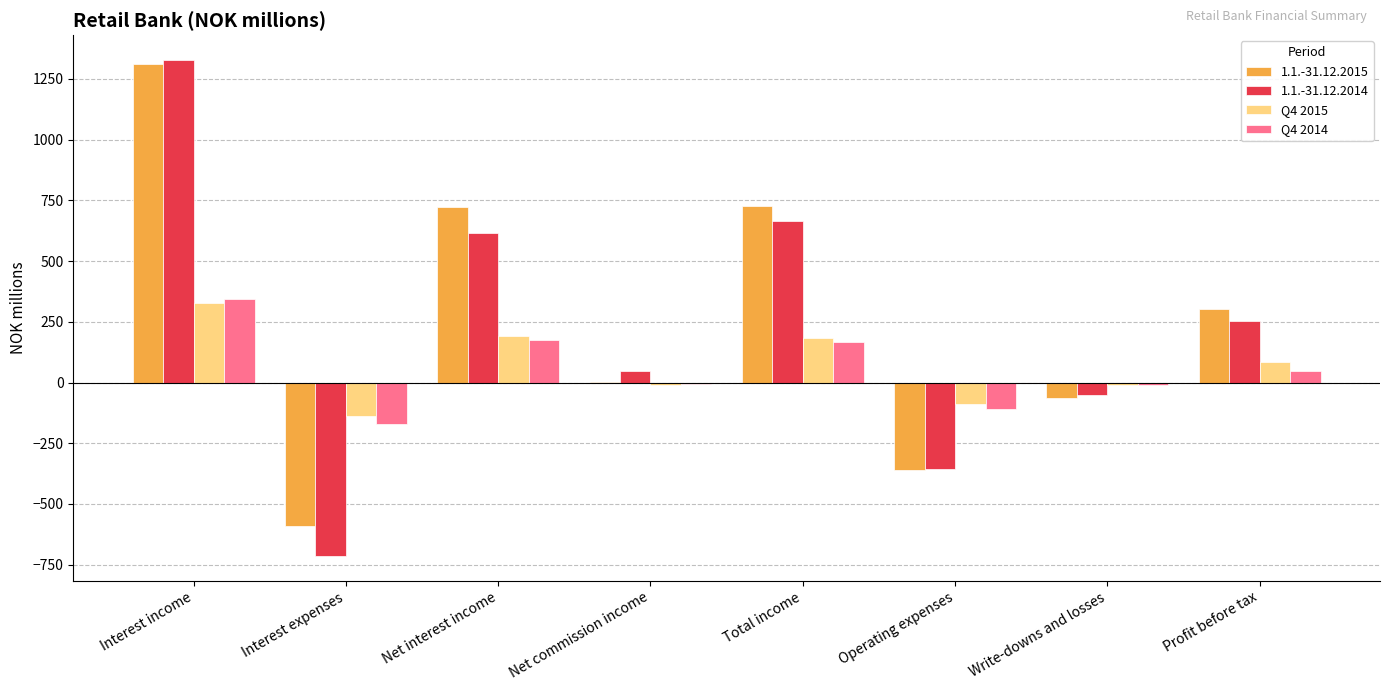

What is the sum of the Q4 2015 values at Operating expenses and Interest income?

238.9